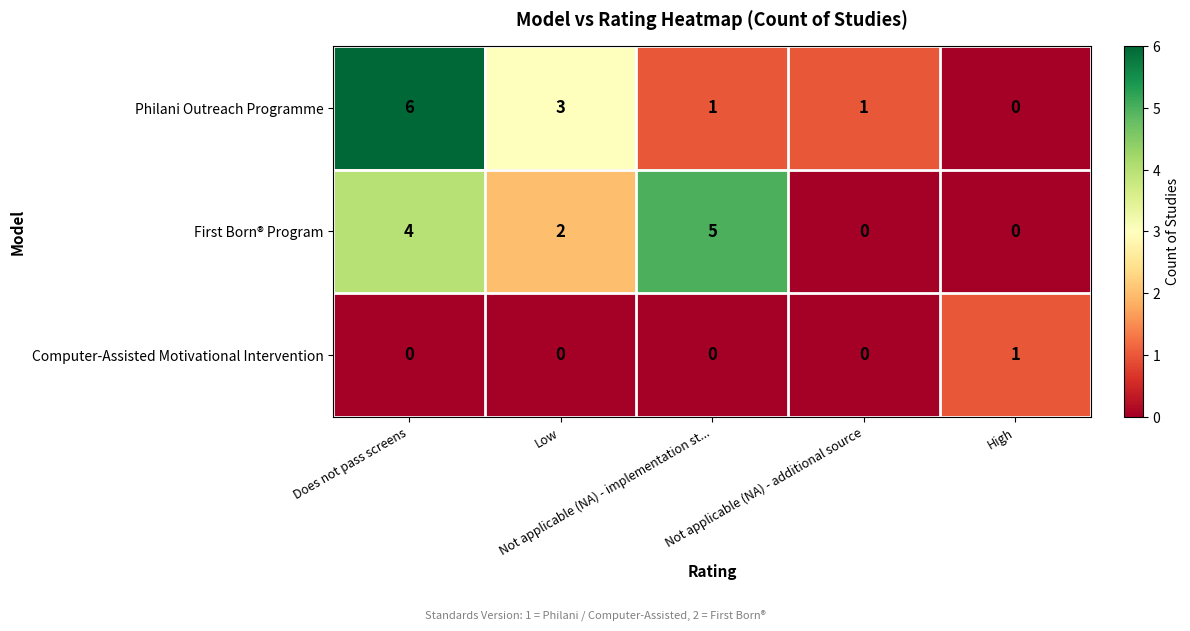

Between Not applicable (NA) - implementation st... and Not applicable (NA) - additional source, which series saw the biggest shift?

First Born® Program